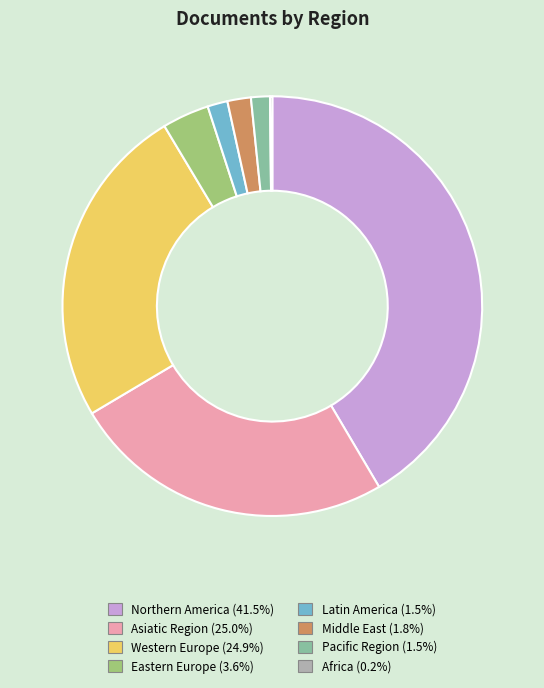

Which category has the biggest portion of the pie?

Northern America